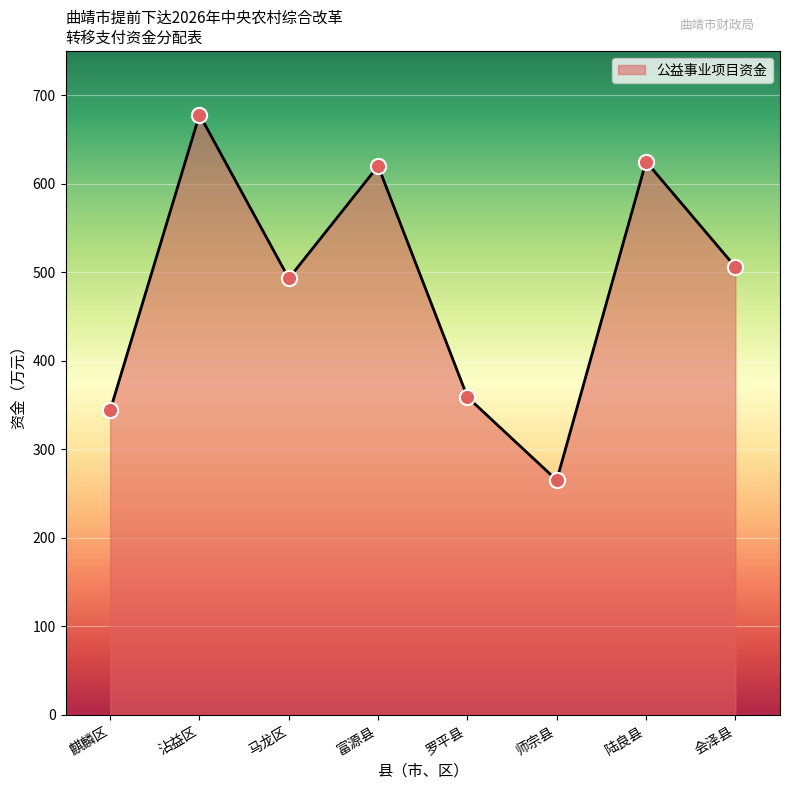

What is the change in value from 马龙区 to 会泽县?

+13